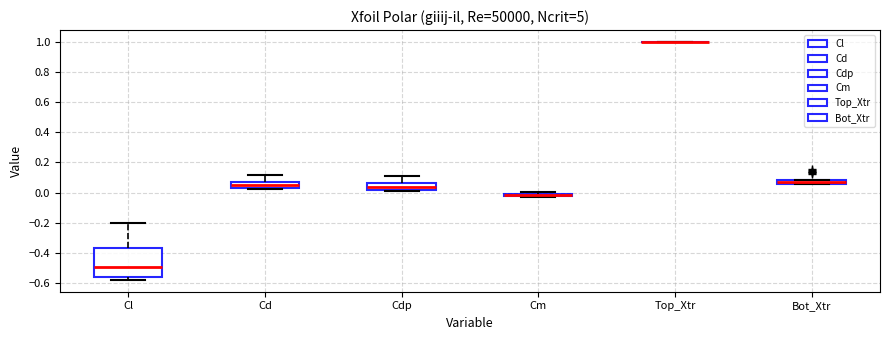

Which box is the tallest, from its lower edge to its upper edge?

Cl